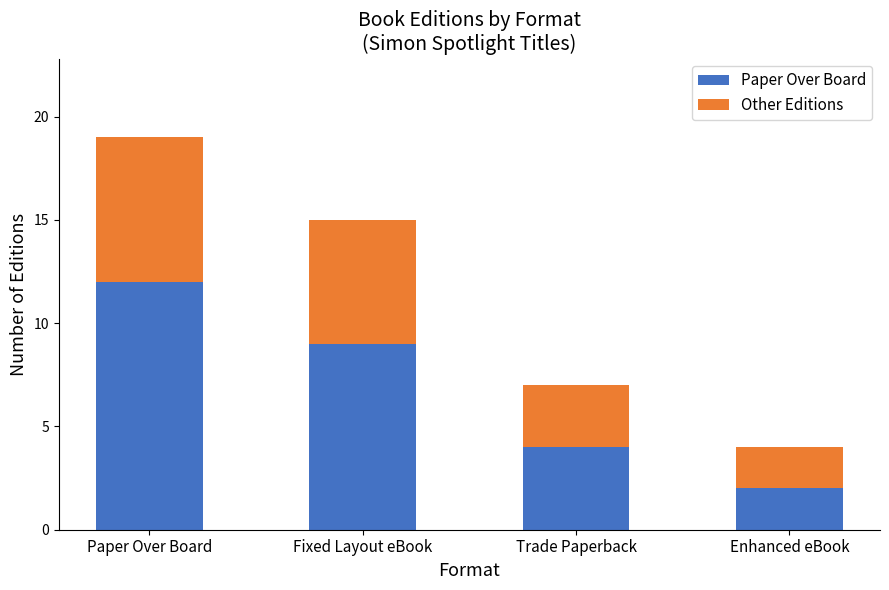

What is the total value across all series at Trade Paperback?

7